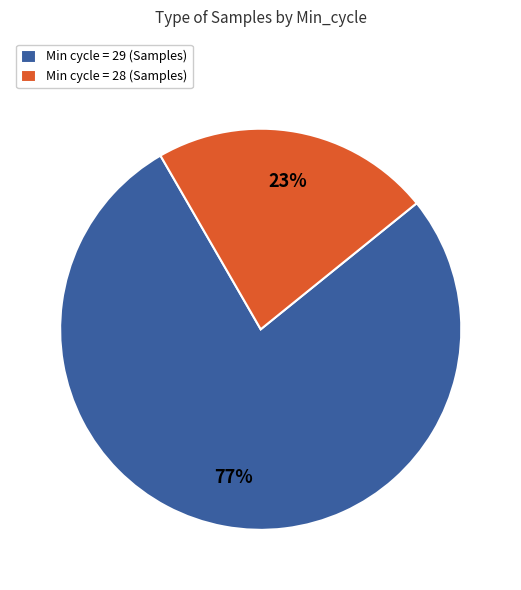

To the nearest percent, what is the combined percentage of Min cycle = 29 (Samples) and Min cycle = 28 (Samples)?

100%